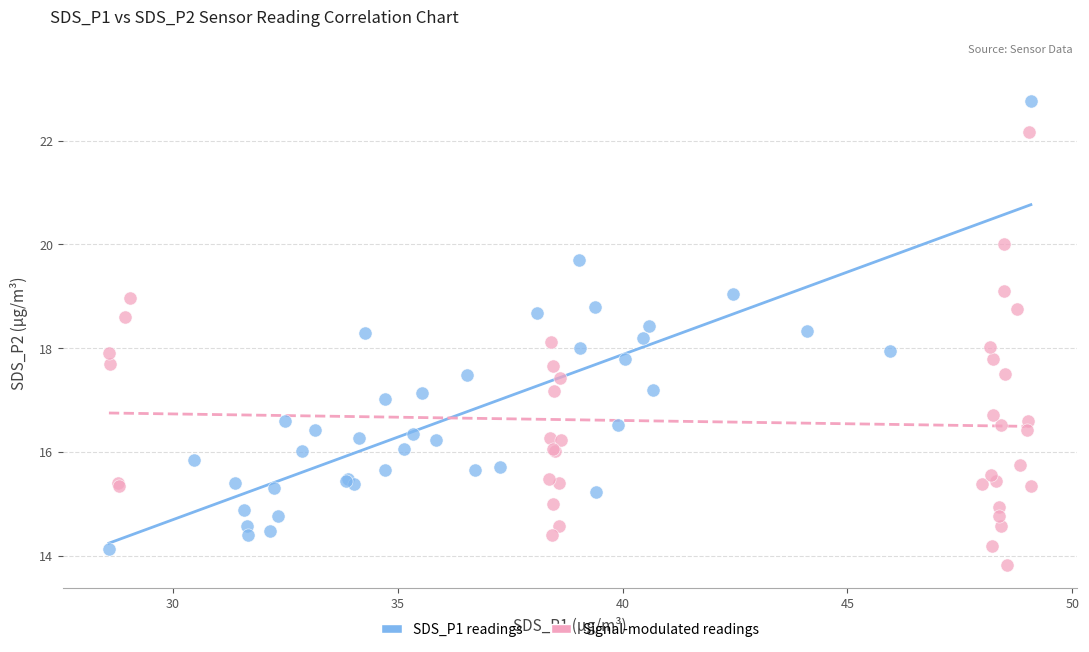

Which series has the widest spread of Y values?

SDS_P1 readings